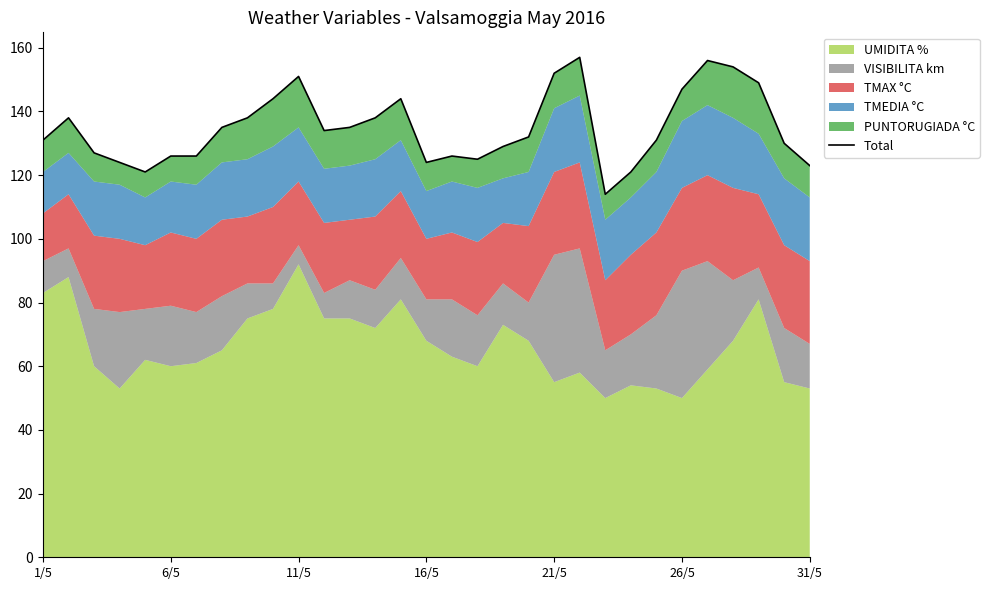

Between 20 and 22, which is larger?

20